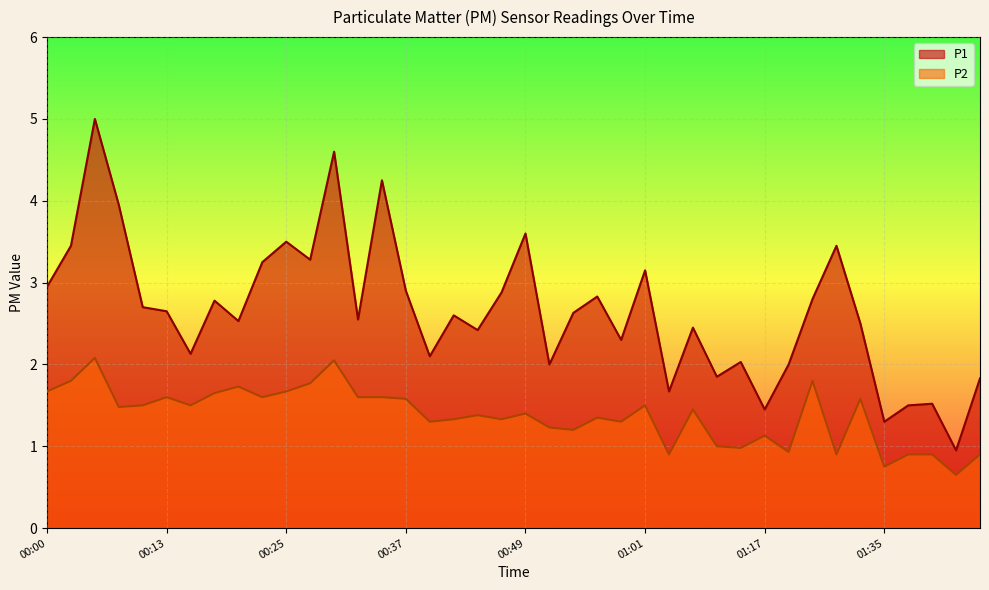

What position from the left is 00:44?

19